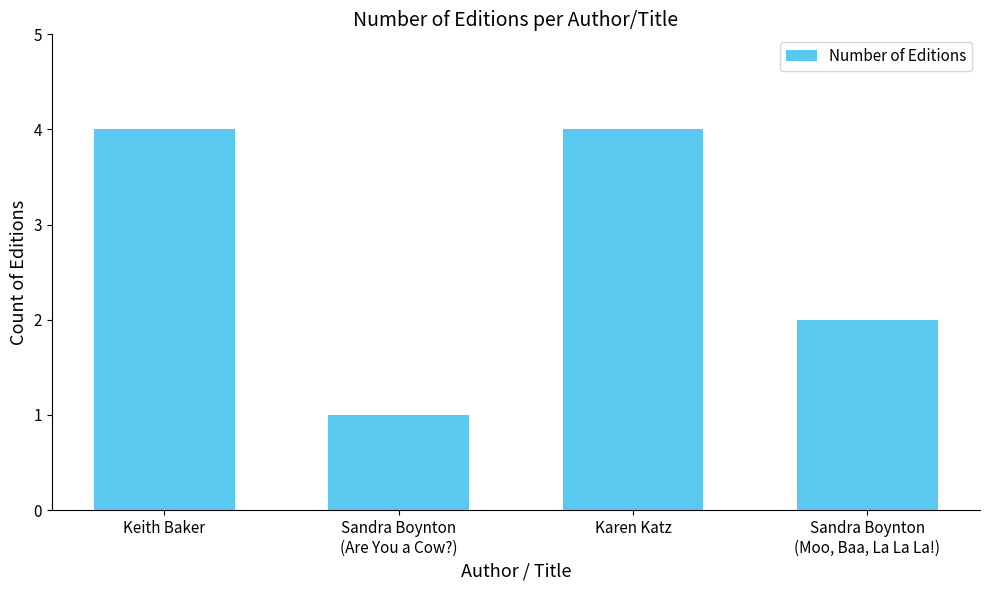

True or false: the data shows 4 at Keith Baker.

True